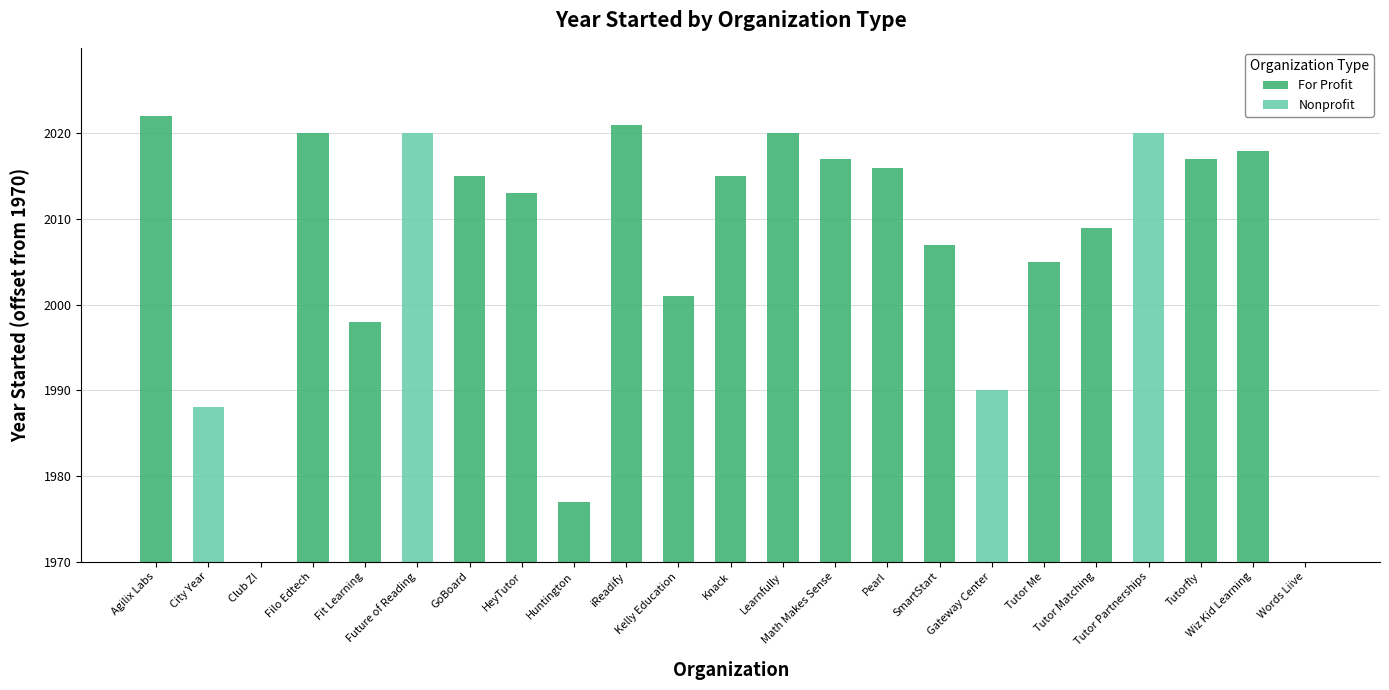

What position from the right is Kelly Education?

13